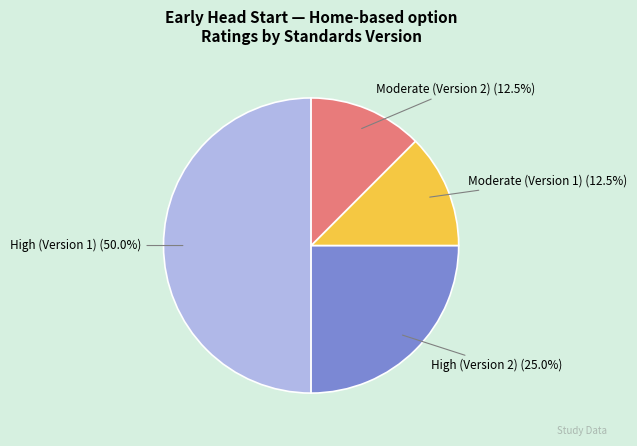

What is the total percentage of Moderate (Version 1) and High (Version 1)?

62.5%